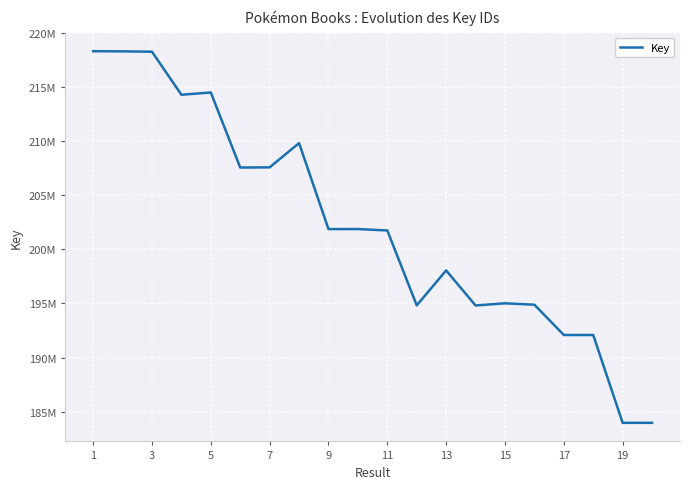

Reading right to left, transcribe all the data shown in this chart.

183959262	183960862	192083859	192086038	194885174	195017184	194815154	198056658	194825126	201754122	201883478	201881472	209834265	207594574	207574474	214517940	214309345	218290145	218325940	218335874